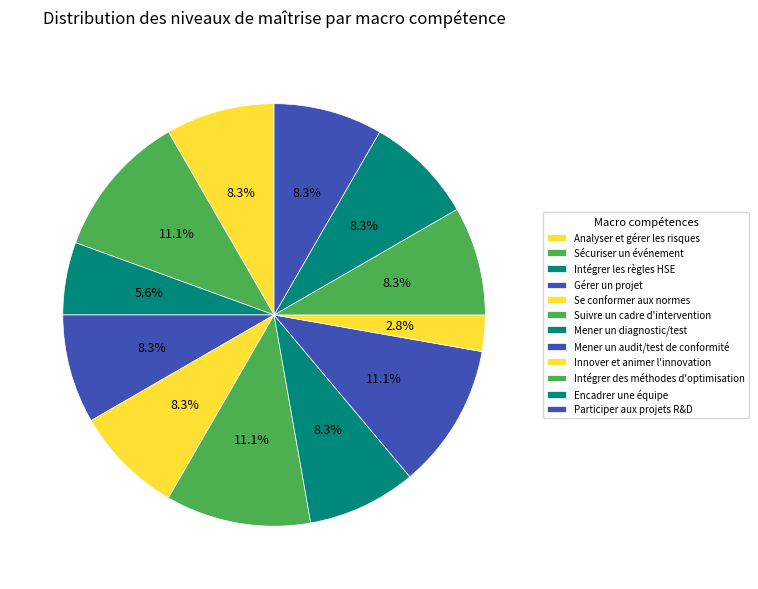

Is there a majority slice in this chart?

No